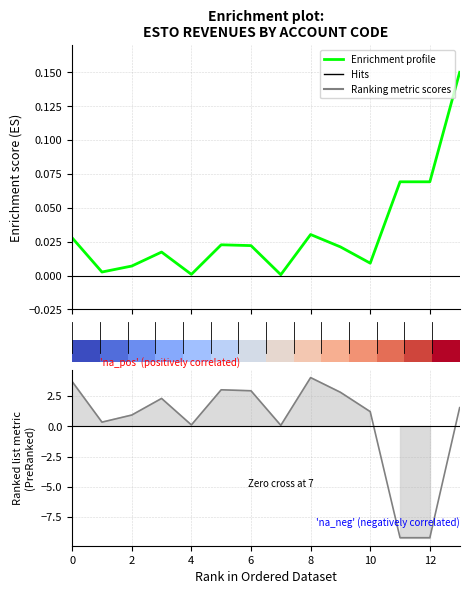

What is the label of the 3rd bar from the right?

11